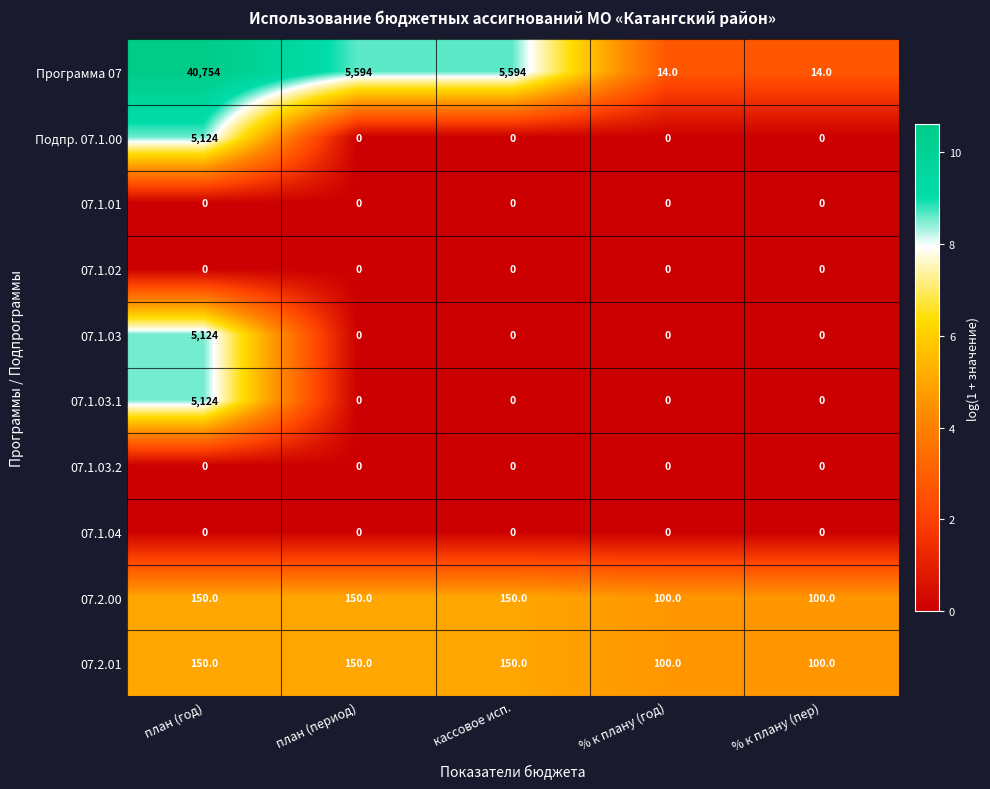

At which category is the sum across all series the highest?

план (год)